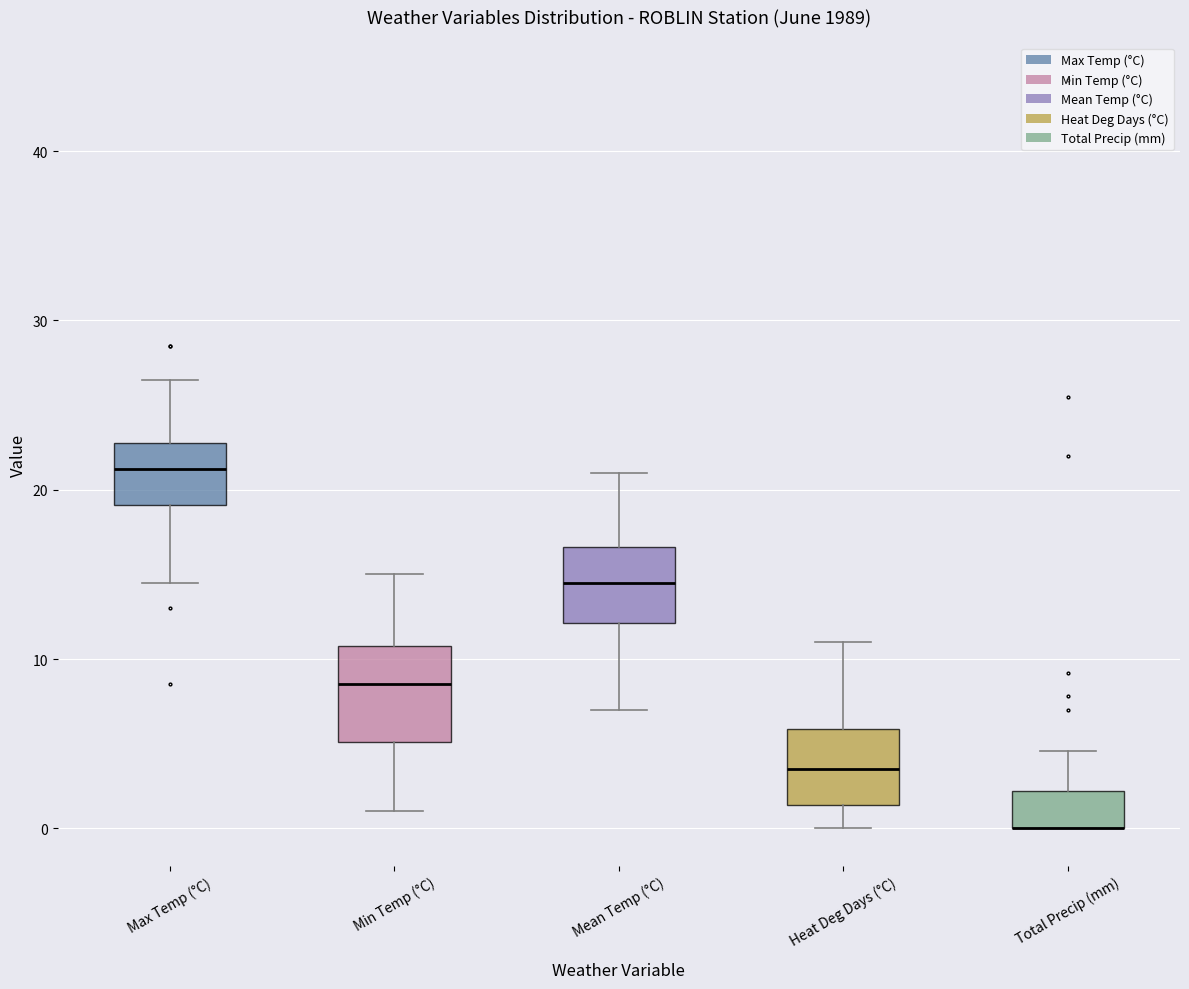

Comparing the boxes themselves (not the whiskers), which one is the tallest?

Min Temp (°C)